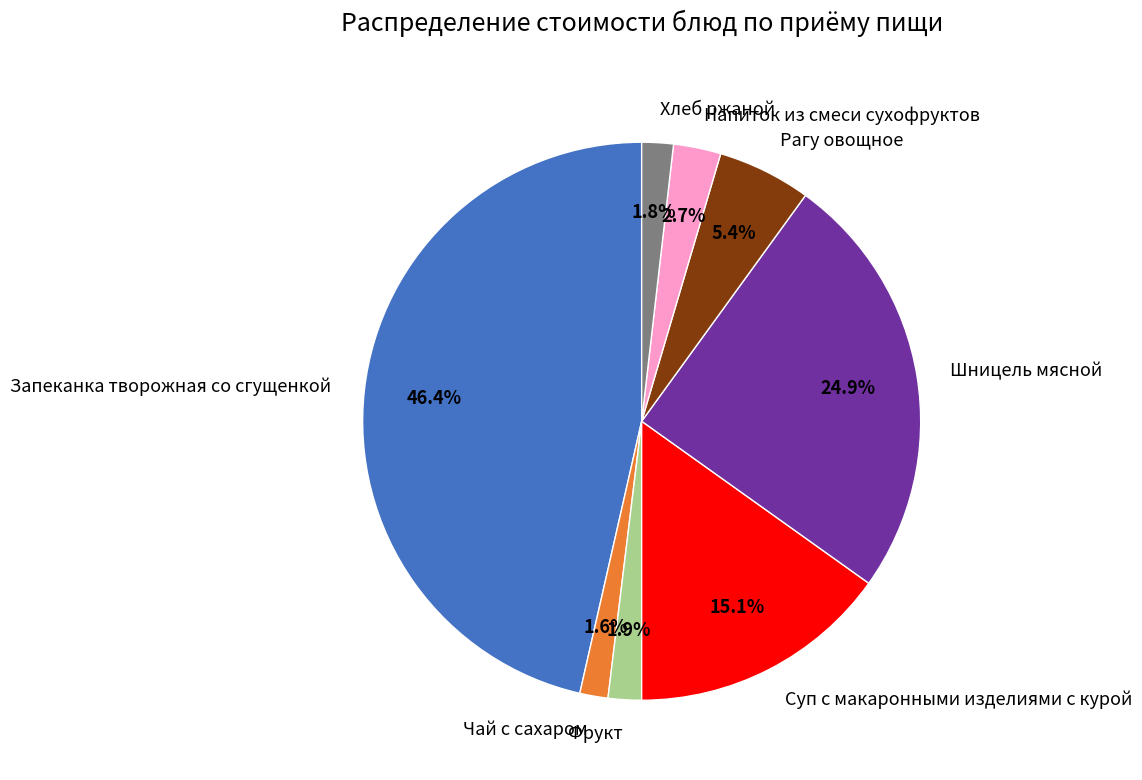

Which category has the biggest portion of the pie?

Запеканка творожная со сгущенкой